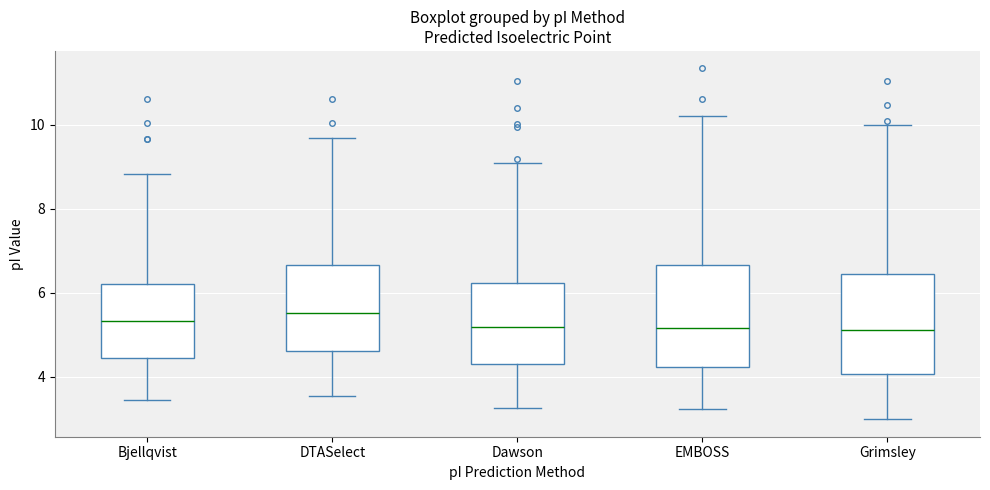

Reading left to right, transcribe this box plot: for each box, give where its median line is, the range the box spans, and where its two whiskers end, as read against the y-axis. The values are not printed on the chart, so give them approximately, as read against the axis.

Bjellqvist: median 5.4, box 4.4 to 6.2, whiskers 3.4 to 8.8
DTASelect: median 5.6, box 4.6 to 6.6, whiskers 3.6 to 9.6
Dawson: median 5.2, box 4.4 to 6.2, whiskers 3.2 to 9.0
EMBOSS: median 5.2, box 4.2 to 6.6, whiskers 3.2 to 10.2
Grimsley: median 5.2, box 4.0 to 6.4, whiskers 3.0 to 10.0